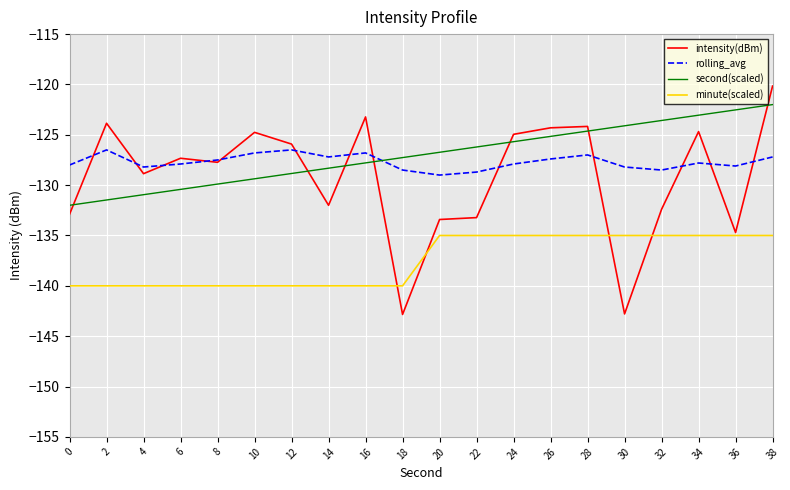

The value of intensity(dBm) at 36 is -44.9. True or false?

False